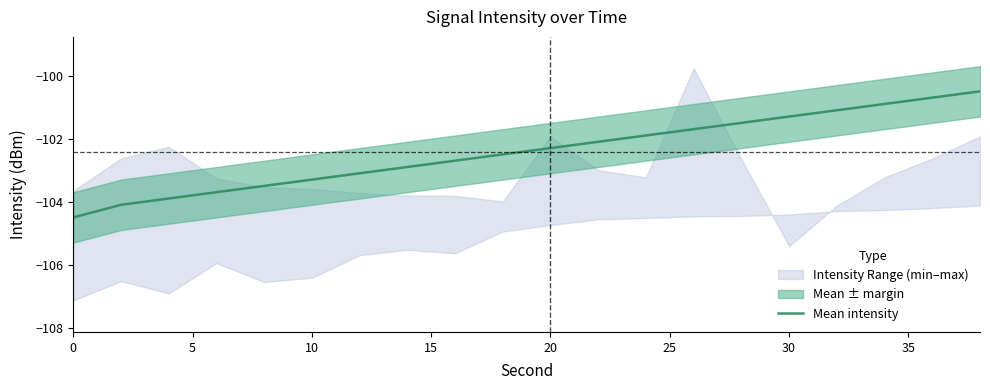

True or false: the data has more than 1 interior local peaks.

False